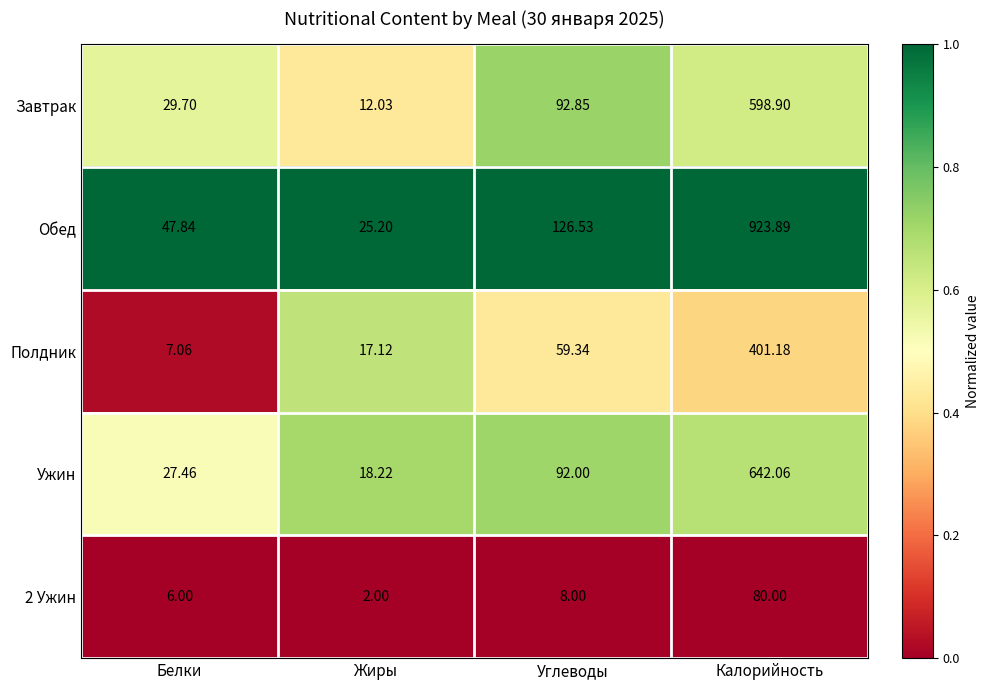

Where is Завтрак nearest to the value 305?

Углеводы